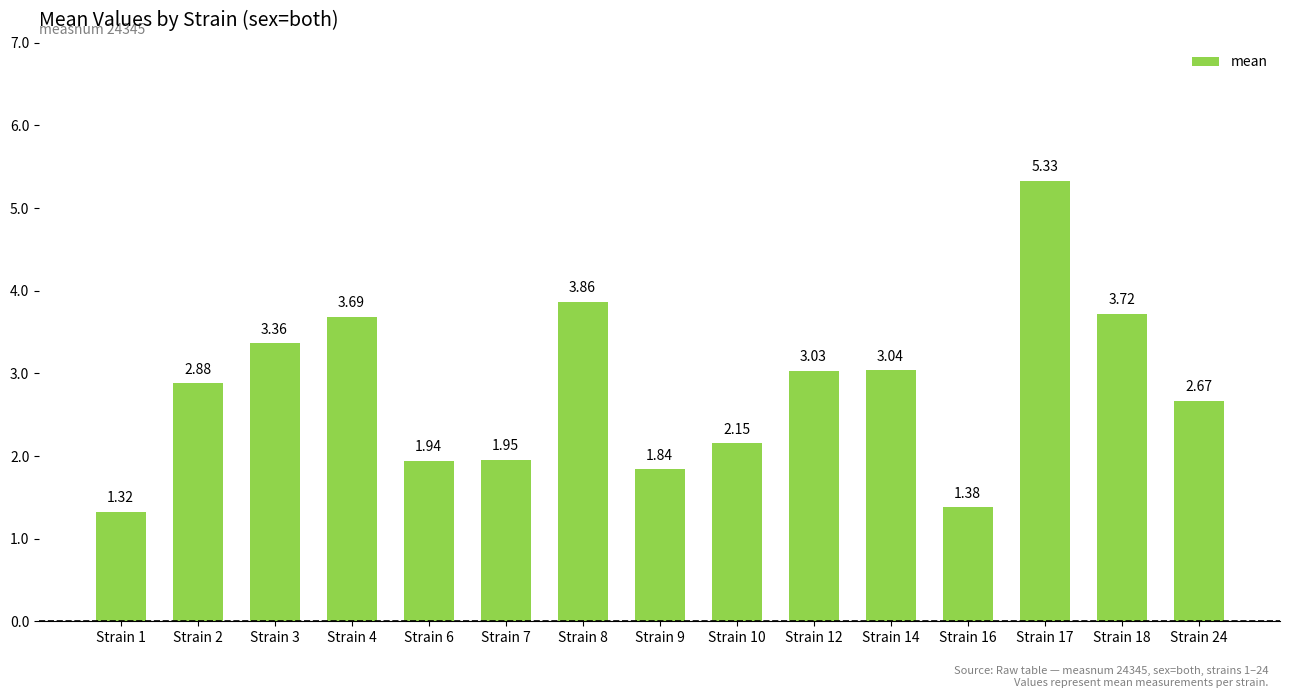

List the labels in order of value, largest first.

Strain 17, Strain 8, Strain 18, Strain 4, Strain 3, Strain 14, Strain 12, Strain 2, Strain 24, Strain 10, Strain 7, Strain 6, Strain 9, Strain 16, Strain 1